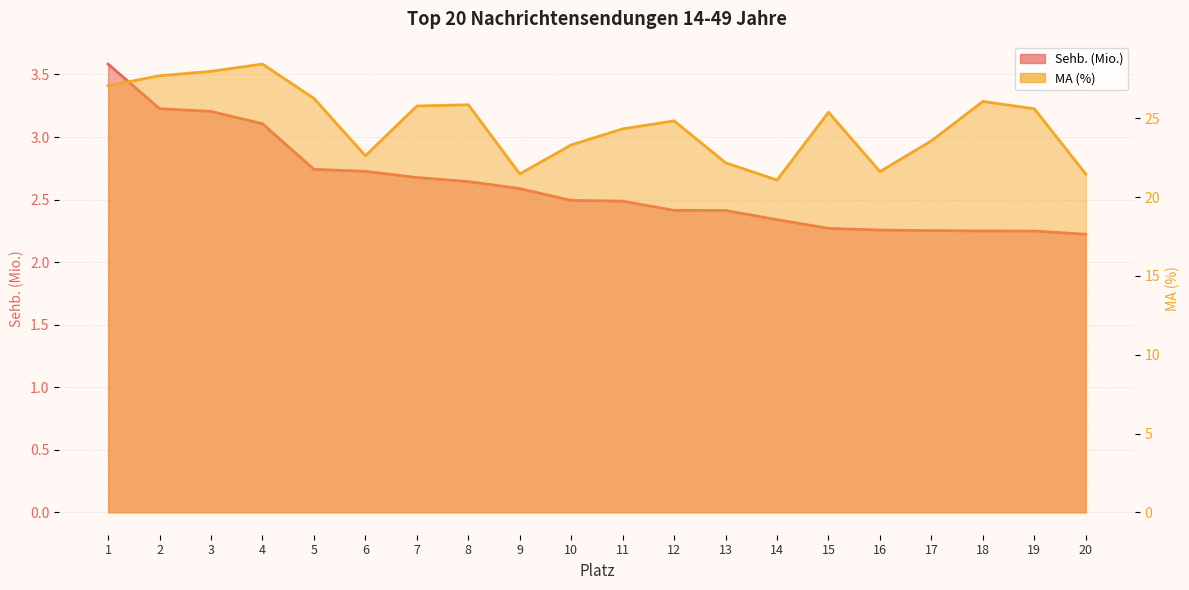

Reading right to left, extract all data points from this chart.

Sehb. (Mio.): 2.2	2.2	2.2	2.3	2.3	2.3	2.3	2.4	2.4	2.5	2.5	2.6	2.6	2.7	2.7	2.7	3.1	3.2	3.2	3.6
MA (%): 21.5	25.6	26.1	23.6	21.6	25.4	21.1	22.2	24.8	24.3	23.3	21.5	25.9	25.8	22.6	26.3	28.4	28.0	27.7	27.1